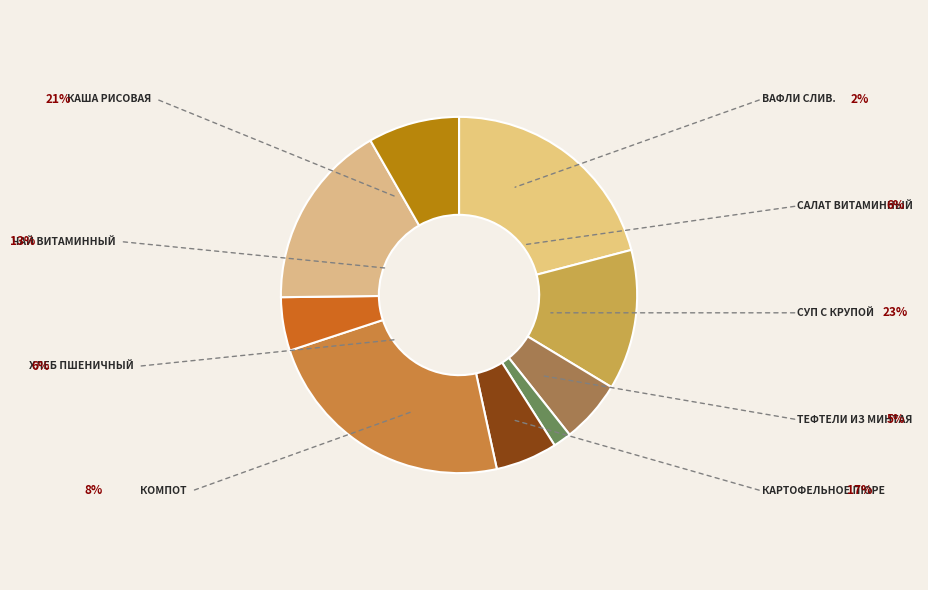

Count the number of slices in the pie.

9